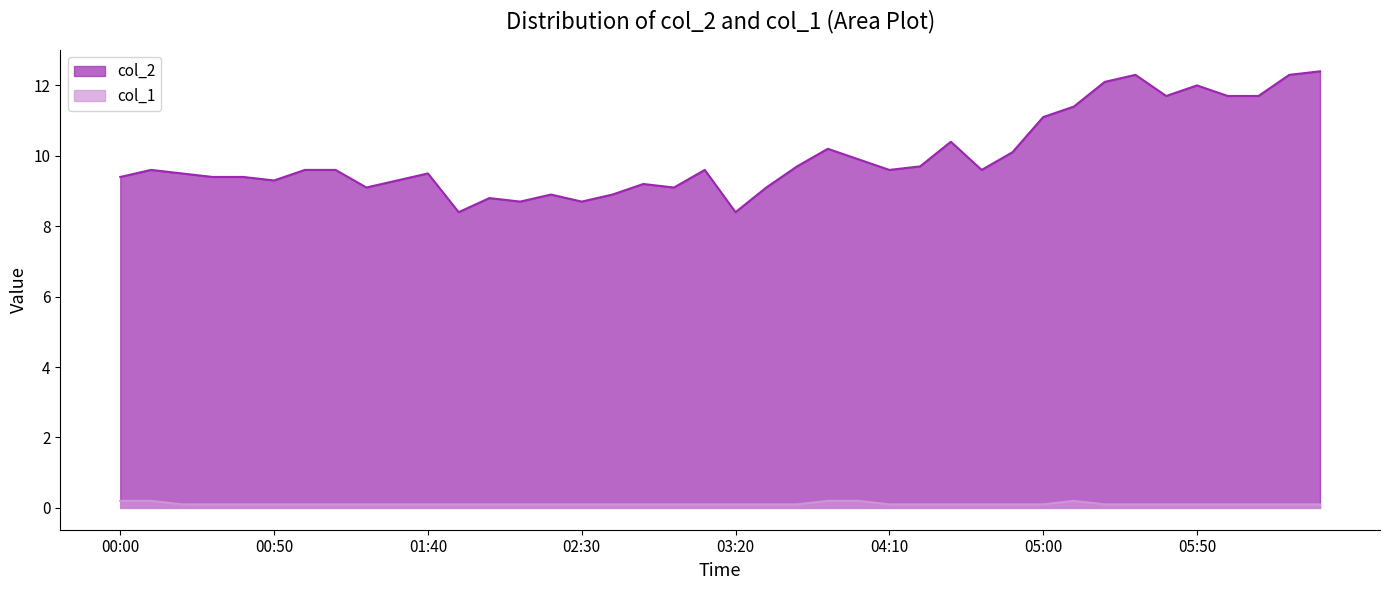

Count the number of categories in the chart.

40